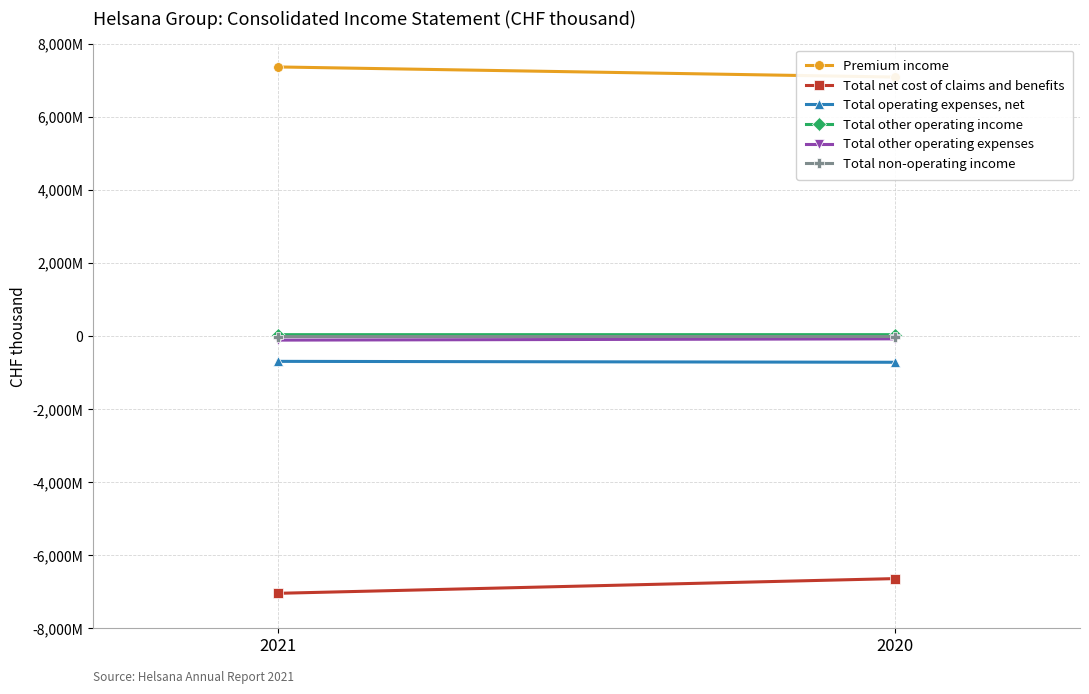

What is the difference between the highest and lowest values at 2021?

14412061